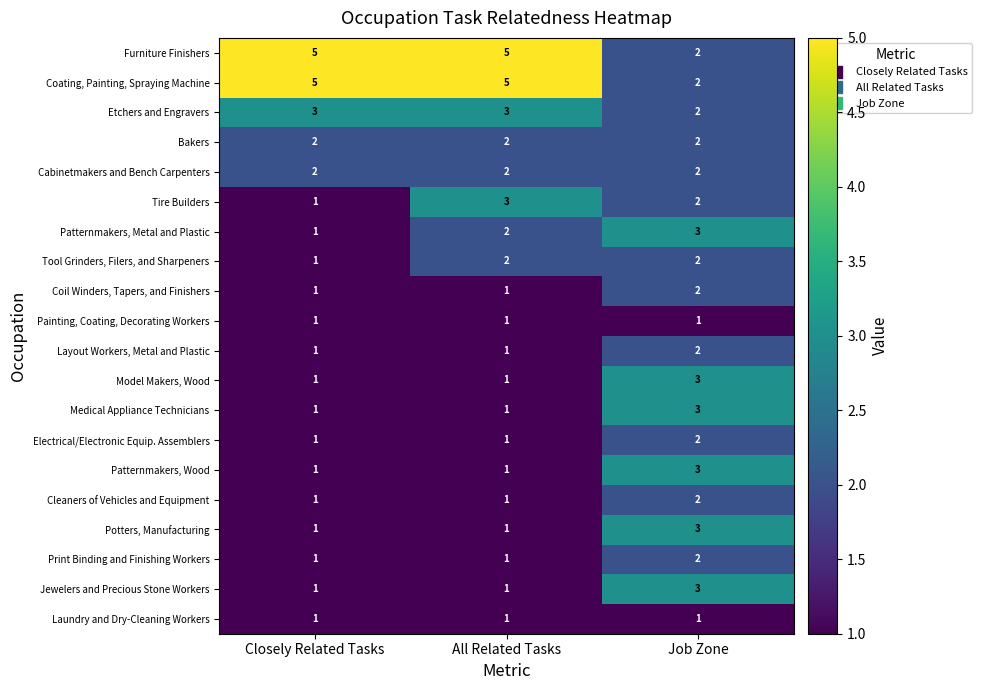

What is the sum of the Patternmakers, Wood values at Job Zone and Closely Related Tasks?

4